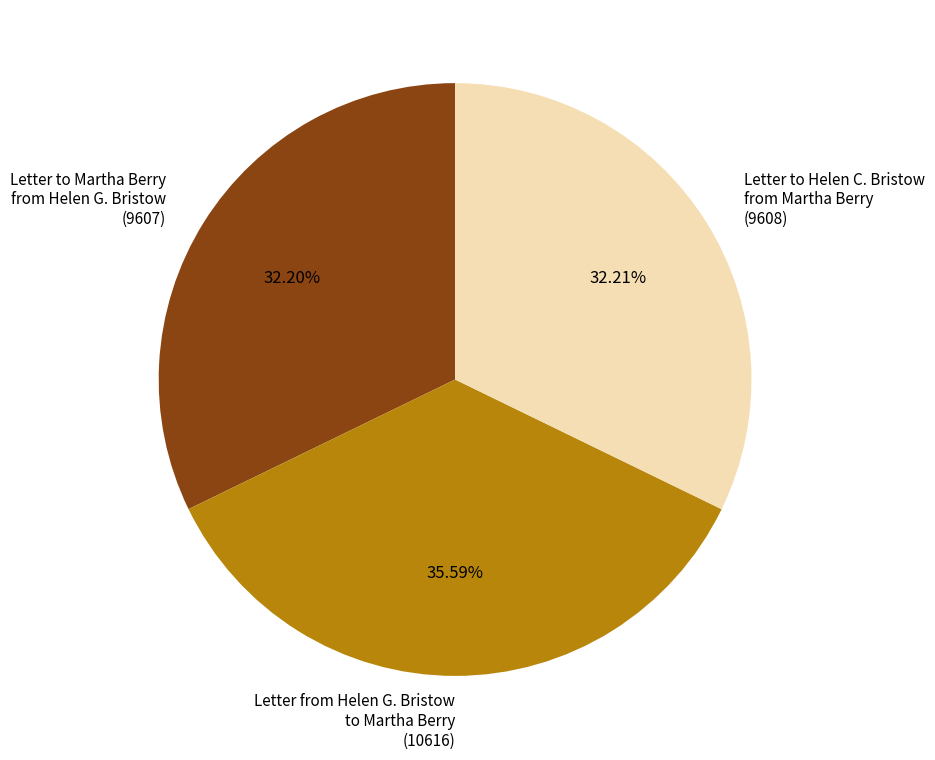

To the nearest percent, what is the difference between the Letter to Helen C. Bristow from Martha Berry (9608) and Letter from Helen G. Bristow to Martha Berry (10616) slice percentages?

3%